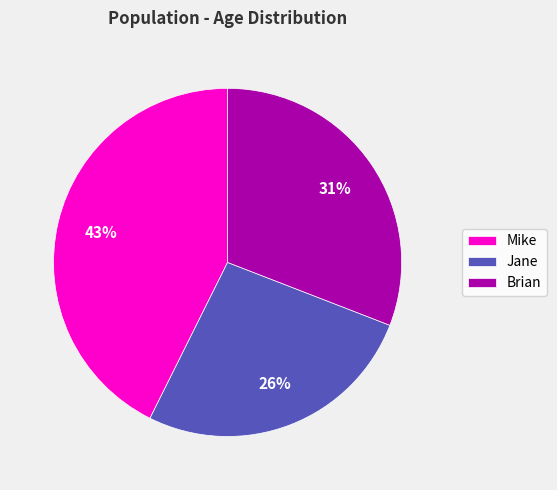

What is the ratio of the value at Brian to the value at Mike?

0.7